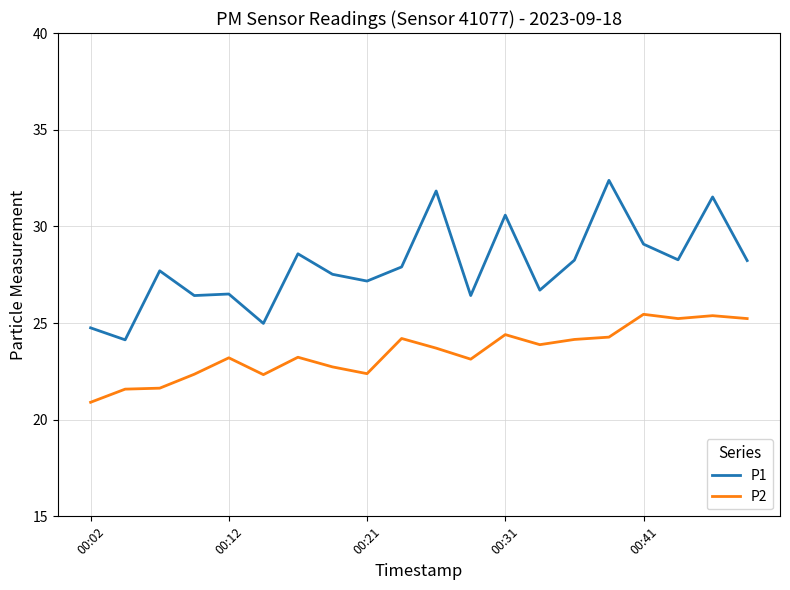

How many series are shown in this chart?

2